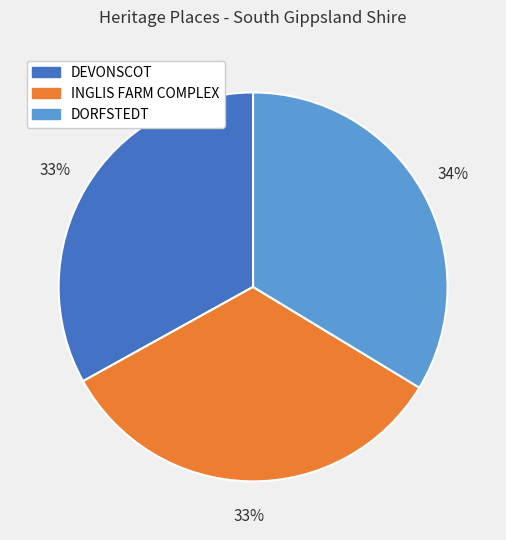

What percentage is the INGLIS FARM COMPLEX slice, to the nearest percent?

33%